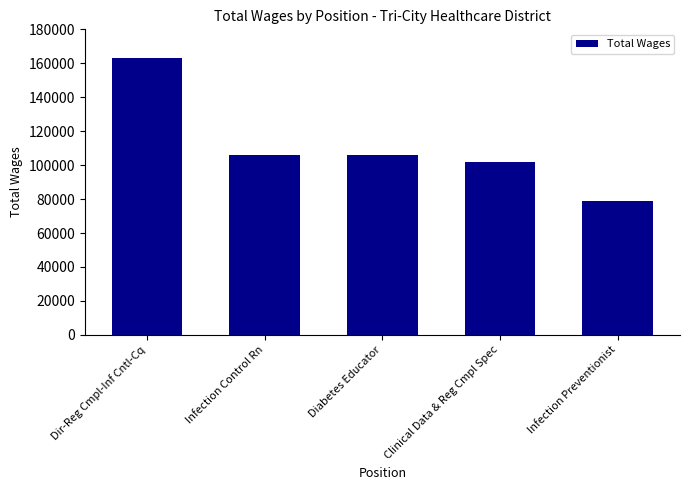

Is it true that the value at Diabetes Educator is 167370?

False